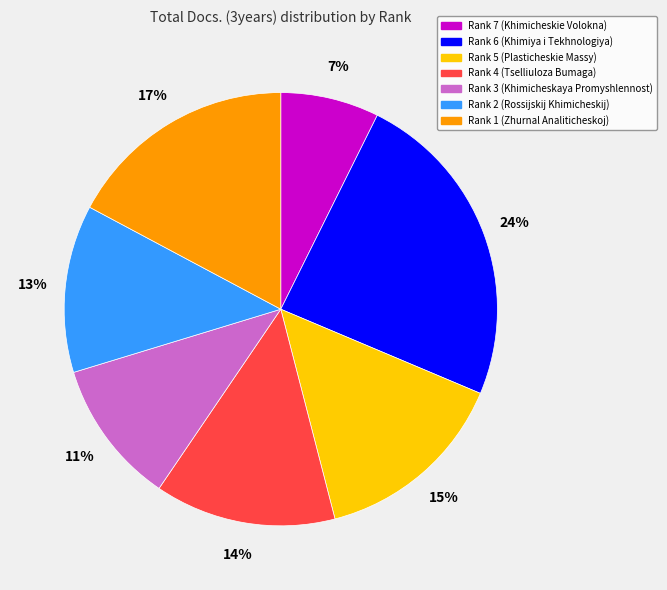

To the nearest percent, what is the combined percentage of Rank 7 (Khimicheskie Volokna) and Rank 3 (Khimicheskaya Promyshlennost)?

18%